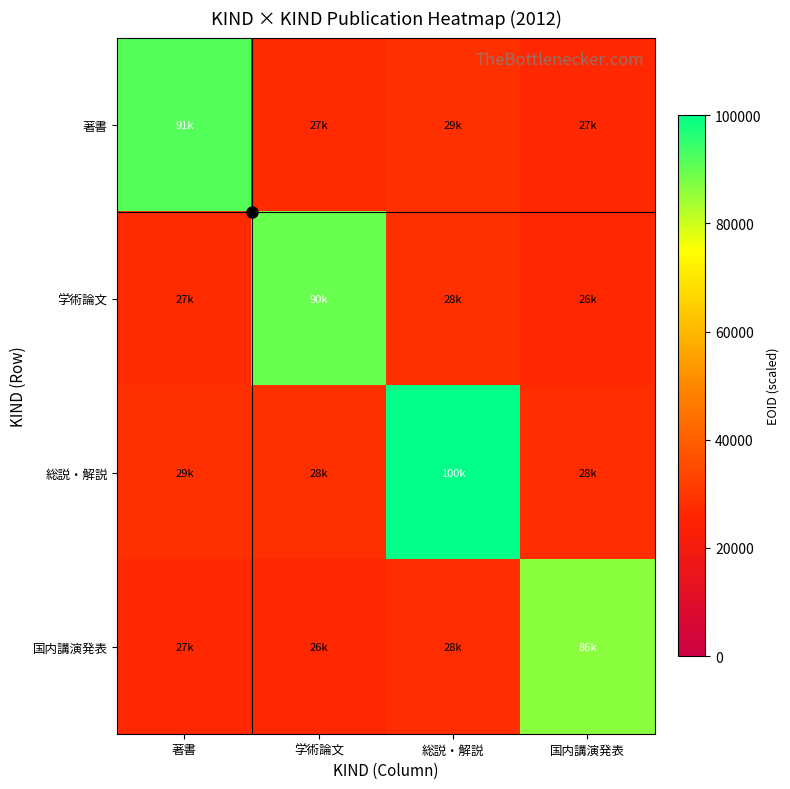

Which series changed the most between 学術論文 and 国内講演発表?

学術論文